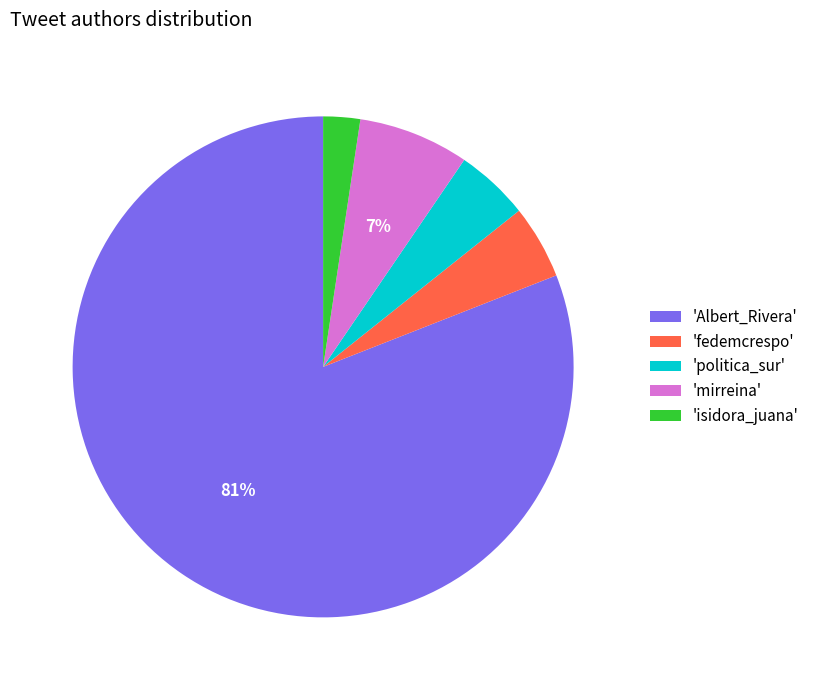

What is the largest slice in the pie chart?

'Albert_Rivera'